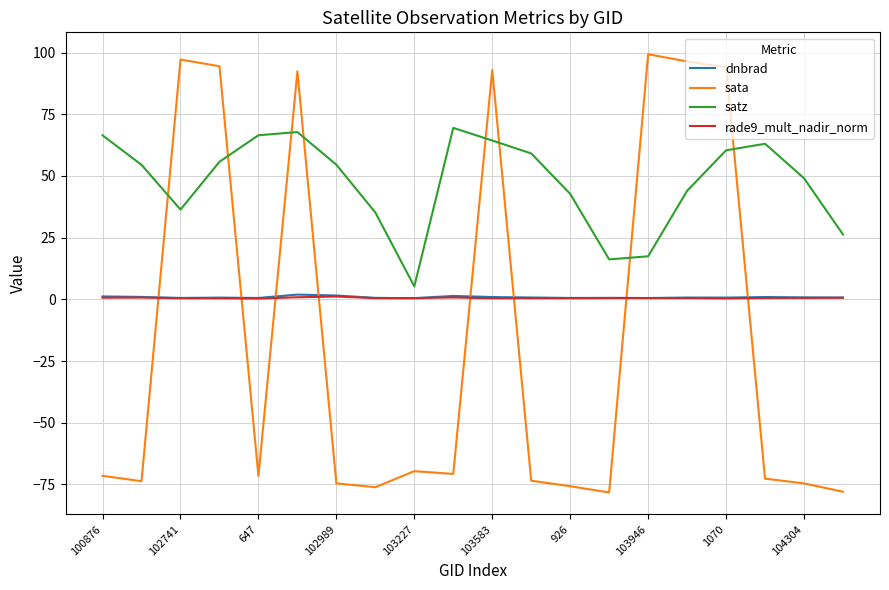

True or false: sata has more than 0 points higher than both neighbors.

True